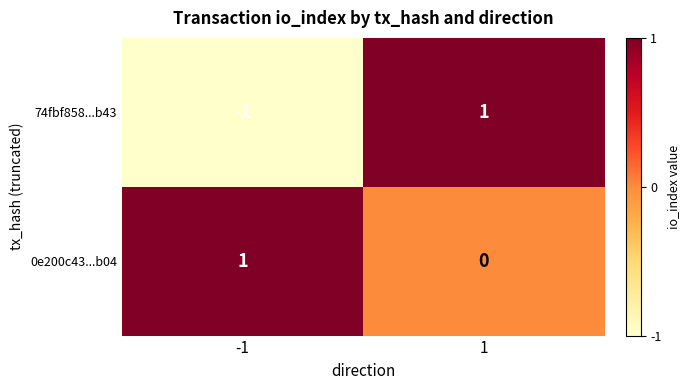

What is the total value across all series at 1?

1